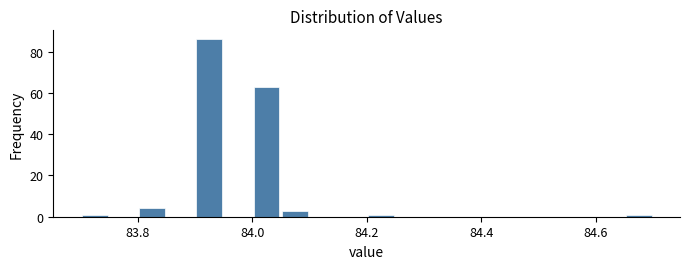

Read against the x-axis, roughly where is the centre of the tallest bar?

83.92